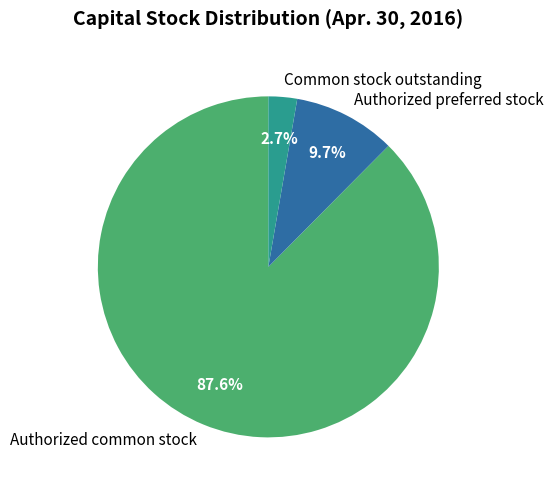

What is the largest slice in the pie chart?

Authorized common stock